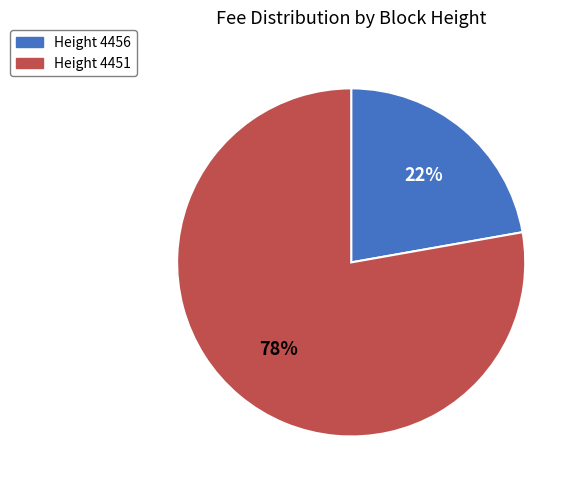

To the nearest percent, what portion does Height 4451 represent?

78%